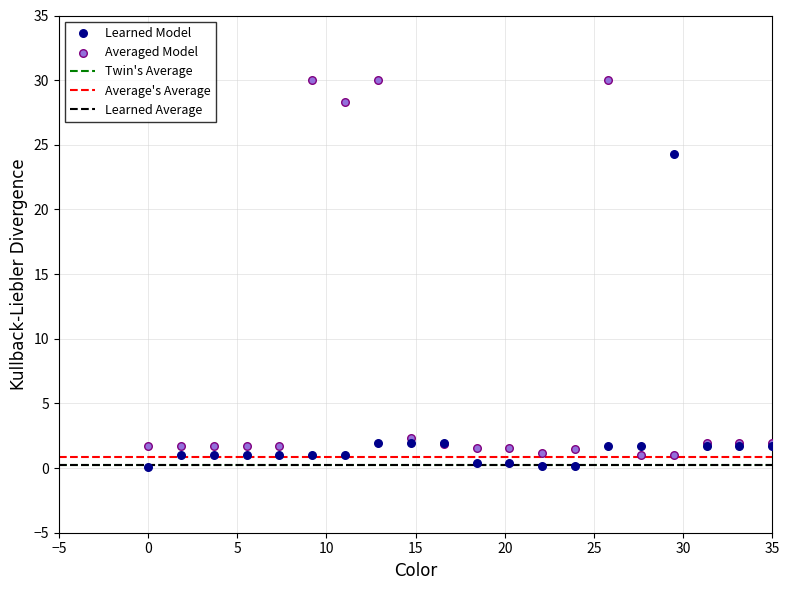

Which series has the widest spread of Y values?

Averaged Model